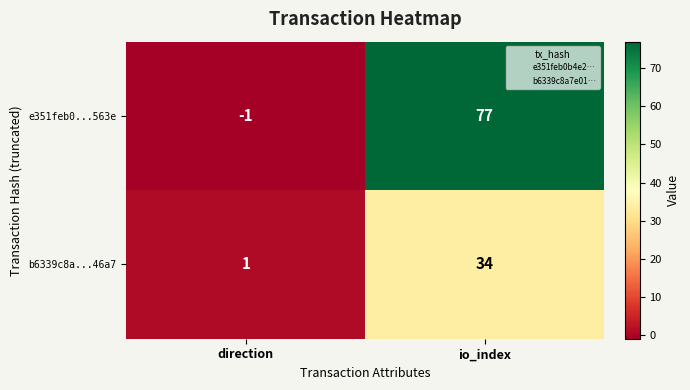

True or false: e351feb0...563e has a value of -1 at direction.

True